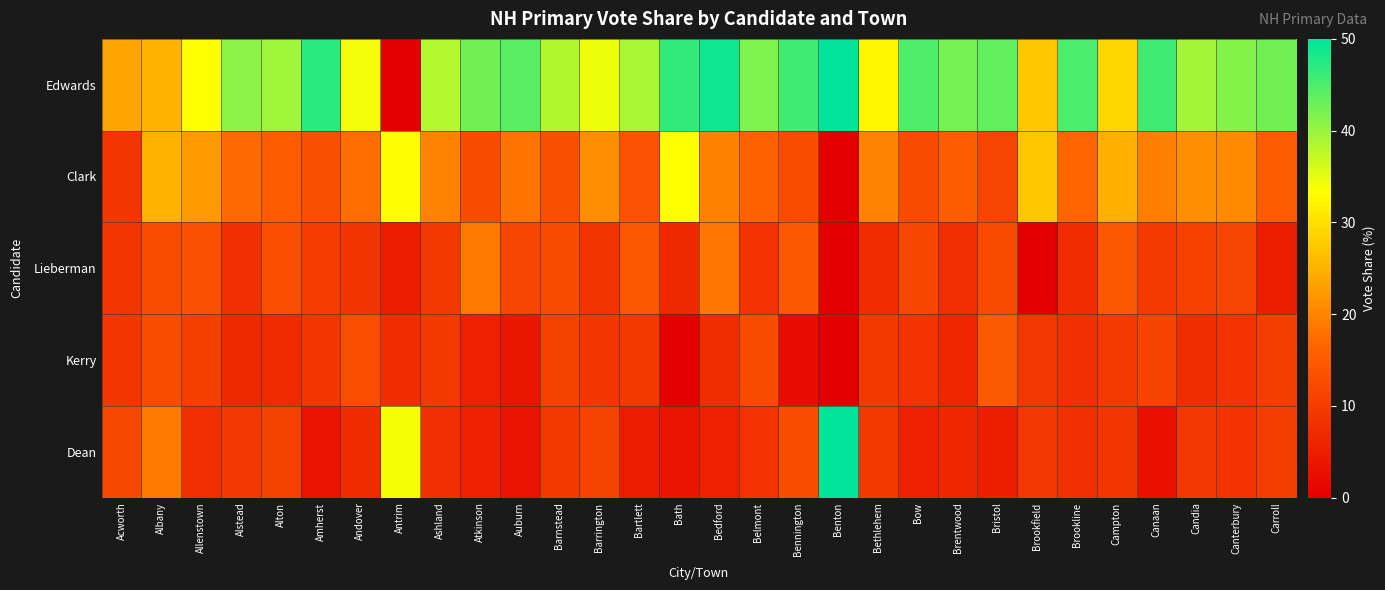

Reading right to left, extract all data points from this chart.

Edwards: Carroll=42.5	Canterbury=41.2	Candia=39.4	Canaan=45.8	Campton=28.8	Brookline=45.0	Brookfield=27.3	Bristol=43.4	Brentwood=42.3	Bow=44.9	Bethlehem=32.3	Benton=50.0	Bennington=45.8	Belmont=41.7	Bedford=48.9	Bath=46.7	Bartlett=38.9	Barrington=34.4	Barnstead=38.4	Auburn=44.3	Atkinson=42.6	Ashland=38.2	Antrim=0.0	Andover=34.1	Amherst=47.2	Alton=39.6	Alstead=40.9	Allenstown=33.6	Albany=25.0	Acworth=23.5
Clark: Carroll=15.0	Canterbury=20.6	Candia=21.2	Canaan=19.4	Campton=24.8	Brookline=16.6	Brookfield=27.3	Bristol=11.5	Brentwood=15.4	Bow=12.3	Bethlehem=19.8	Benton=0.0	Bennington=12.5	Belmont=15.9	Bedford=19.6	Bath=33.3	Bartlett=13.5	Barrington=21.2	Barnstead=13.0	Auburn=18.3	Atkinson=12.2	Ashland=19.7	Antrim=33.1	Andover=17.5	Amherst=13.1	Alton=14.9	Alstead=17.0	Allenstown=22.4	Albany=25.0	Acworth=8.8
Lieberman: Carroll=5.0	Canterbury=11.5	Candia=10.6	Canaan=9.7	Campton=14.4	Brookline=7.3	Brookfield=0.0	Bristol=12.3	Brentwood=7.7	Bow=11.7	Bethlehem=7.3	Benton=0.0	Bennington=14.6	Belmont=8.3	Bedford=18.5	Bath=6.7	Bartlett=14.3	Barrington=8.6	Barnstead=12.3	Auburn=11.5	Atkinson=18.9	Ashland=9.2	Antrim=4.8	Andover=8.7	Amherst=9.9	Alton=12.9	Alstead=8.0	Allenstown=13.3	Albany=12.5	Acworth=8.8
Kerry: Carroll=10.0	Canterbury=8.4	Candia=7.6	Canaan=11.1	Campton=9.6	Brookline=7.9	Brookfield=9.1	Bristol=14.8	Brentwood=6.4	Bow=8.4	Bethlehem=9.4	Benton=0.0	Bennington=2.1	Belmont=12.1	Bedford=7.6	Bath=0.0	Bartlett=9.5	Barrington=8.9	Barnstead=10.9	Auburn=3.8	Atkinson=5.4	Ashland=9.2	Antrim=7.3	Andover=12.7	Amherst=8.8	Alton=6.9	Alstead=6.8	Allenstown=10.5	Albany=12.5	Acworth=8.8
Dean: Carroll=10.0	Canterbury=8.4	Candia=9.1	Canaan=2.8	Campton=8.8	Brookline=7.9	Brookfield=9.1	Bristol=4.9	Brentwood=6.4	Bow=5.4	Bethlehem=9.4	Benton=50.0	Bennington=12.5	Belmont=8.3	Bedford=5.4	Bath=3.3	Bartlett=4.8	Barrington=11.3	Barnstead=9.4	Auburn=3.1	Atkinson=5.4	Ashland=7.9	Antrim=33.9	Andover=7.1	Amherst=3.2	Alton=10.9	Alstead=9.1	Allenstown=7.7	Albany=18.8	Acworth=11.8